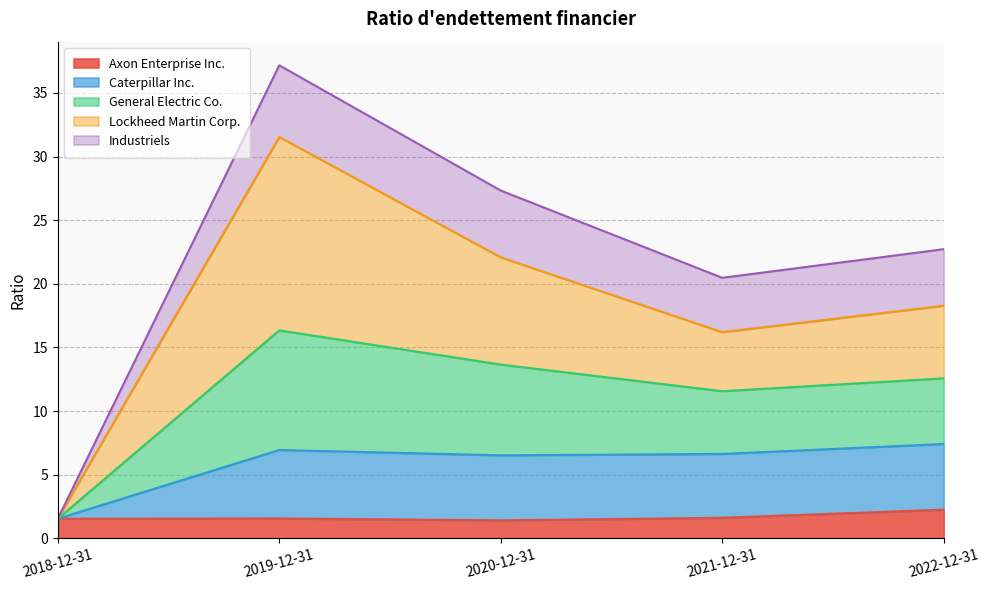

The value of Axon Enterprise Inc. at 2022-12-31 is 2.2. True or false?

True